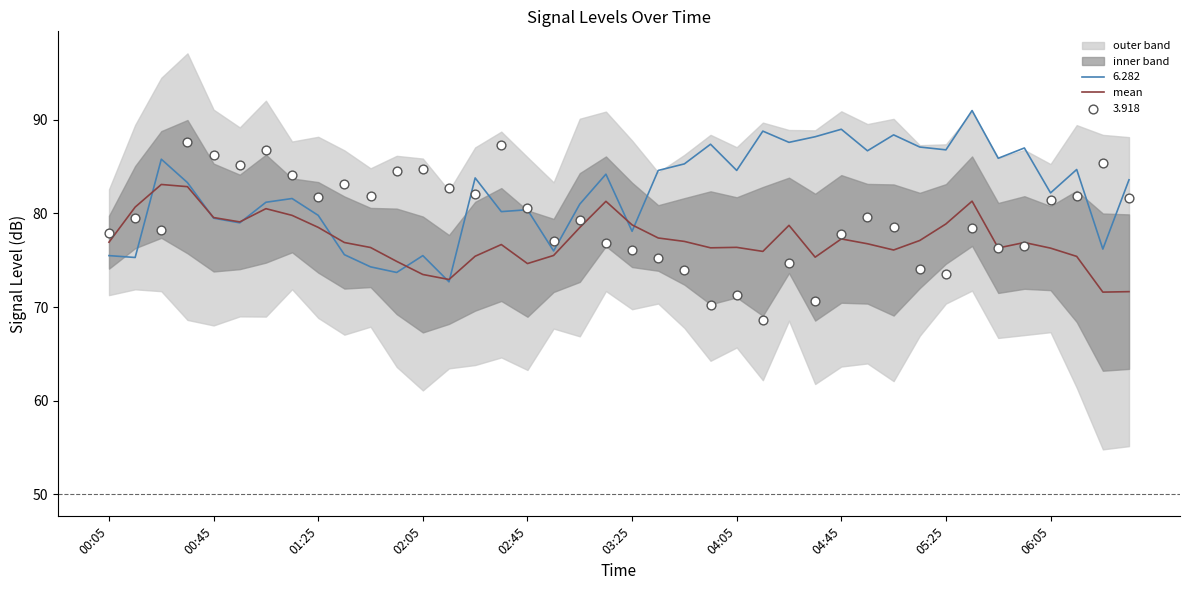

What is the minimum value for mean?

71.6